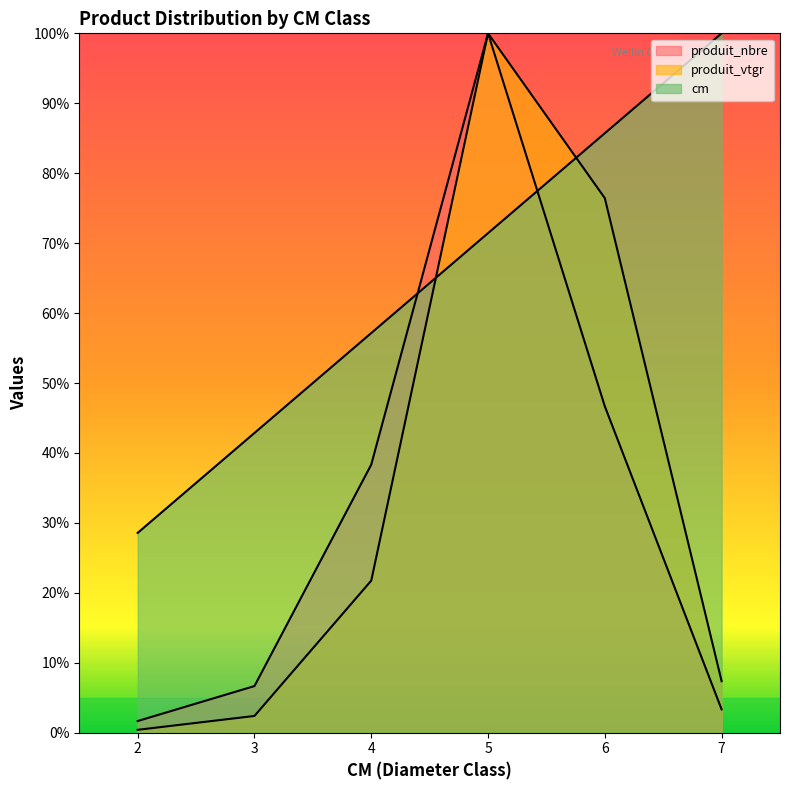

True or false: produit_nbre has a value of 6.7 at 3.

True